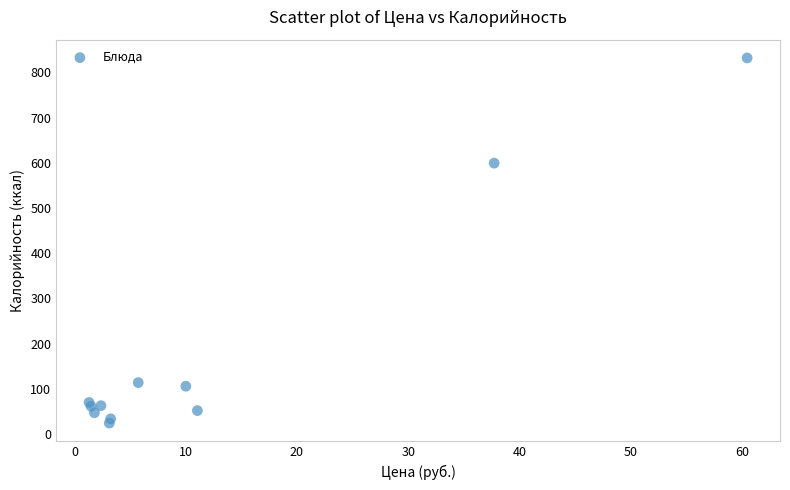

What Y value in the scatter plot is closest to 427?

599.2